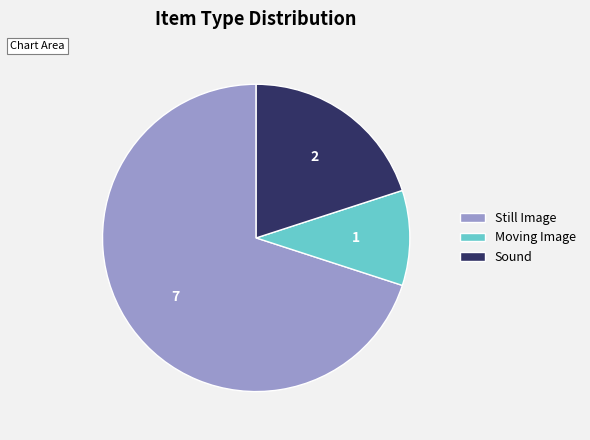

Approximately how many times larger is the value at Sound compared to Still Image?

0.3